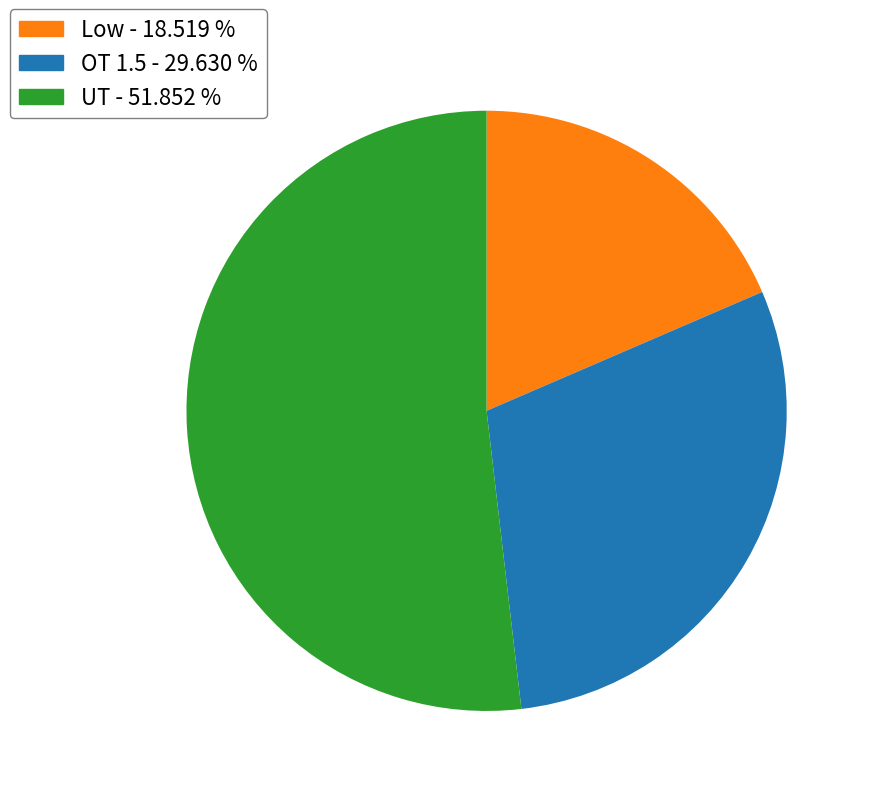

Does Low represent more than half of the total?

No